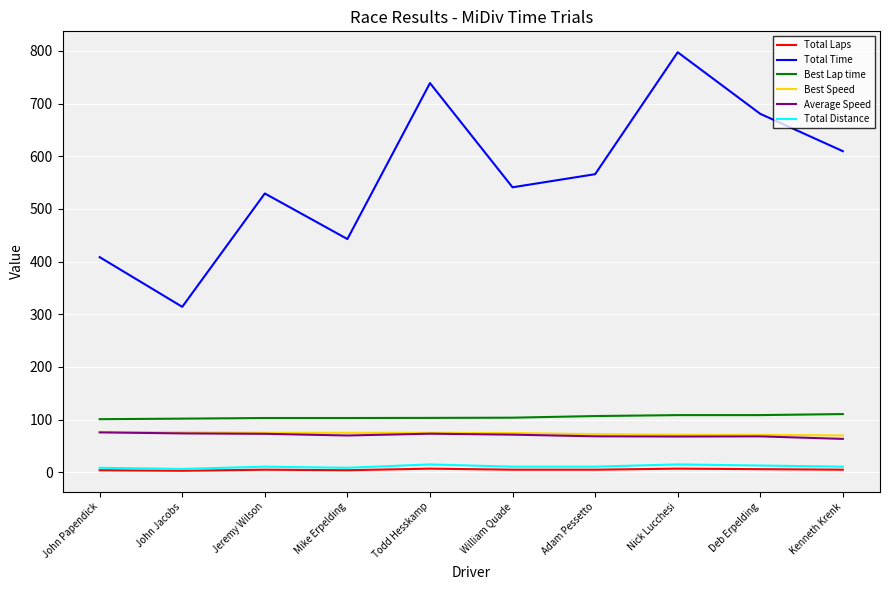

True or false: Total Time and Best Lap time cross at least once.

False